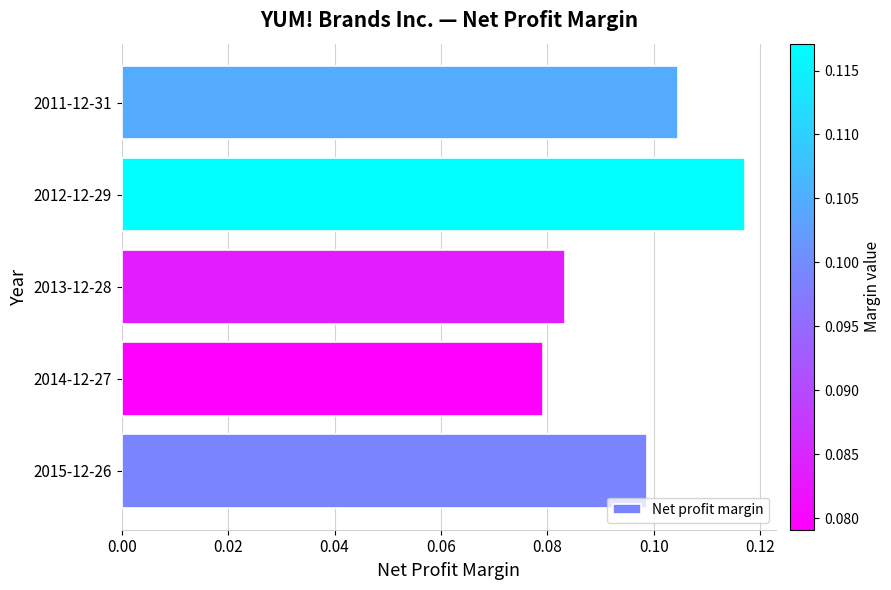

Count the number of categories in the chart.

5